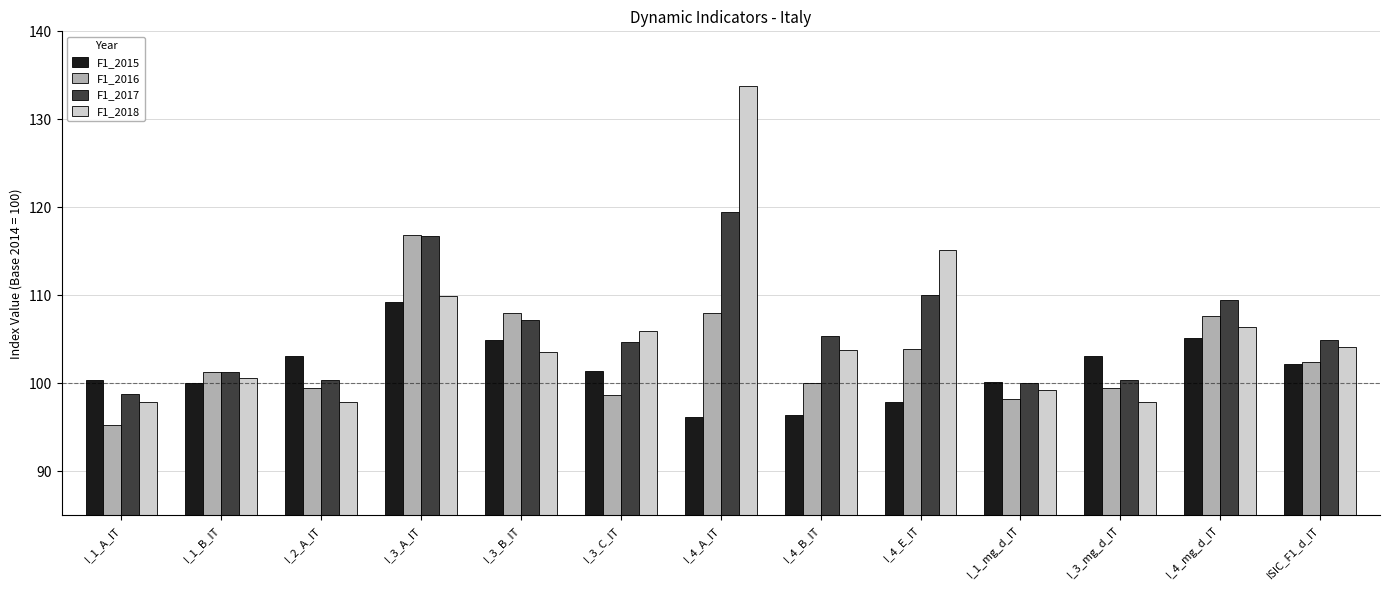

At which category is the sum across all series the highest?

I_4_A_IT